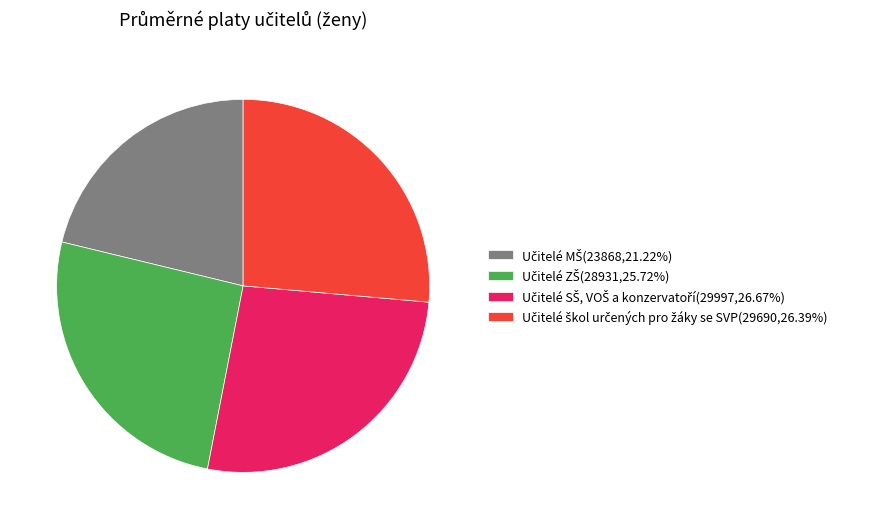

How many segments does this pie chart have?

4